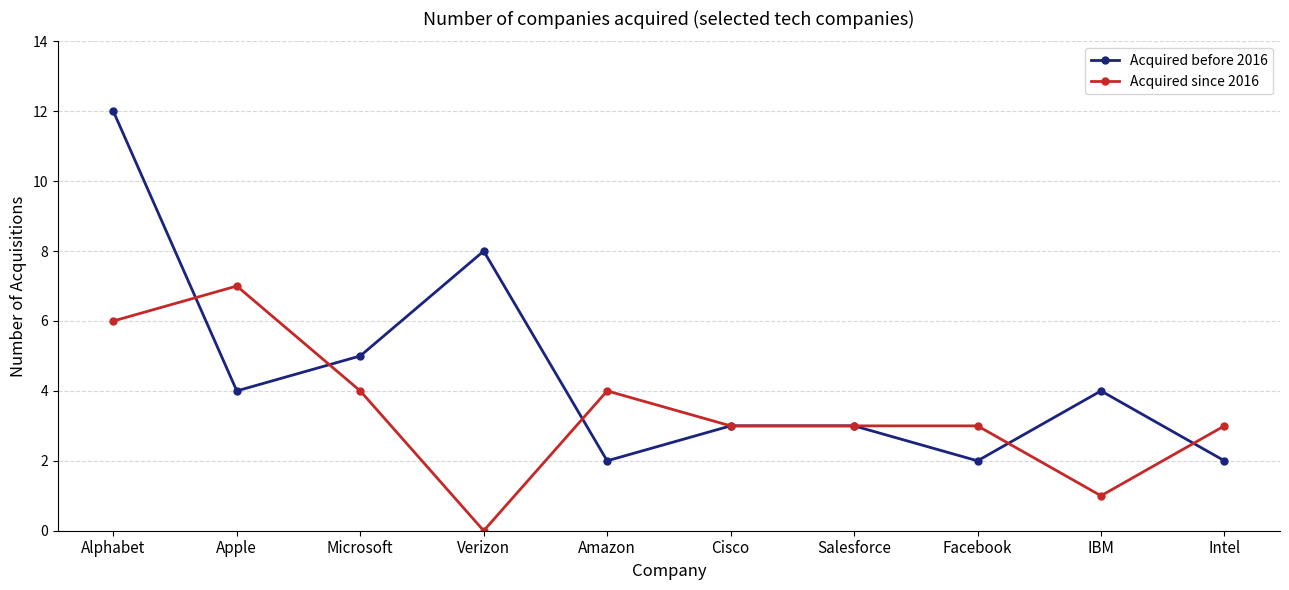

What is the sum of the Acquired since 2016 values at Salesforce and Intel?

6